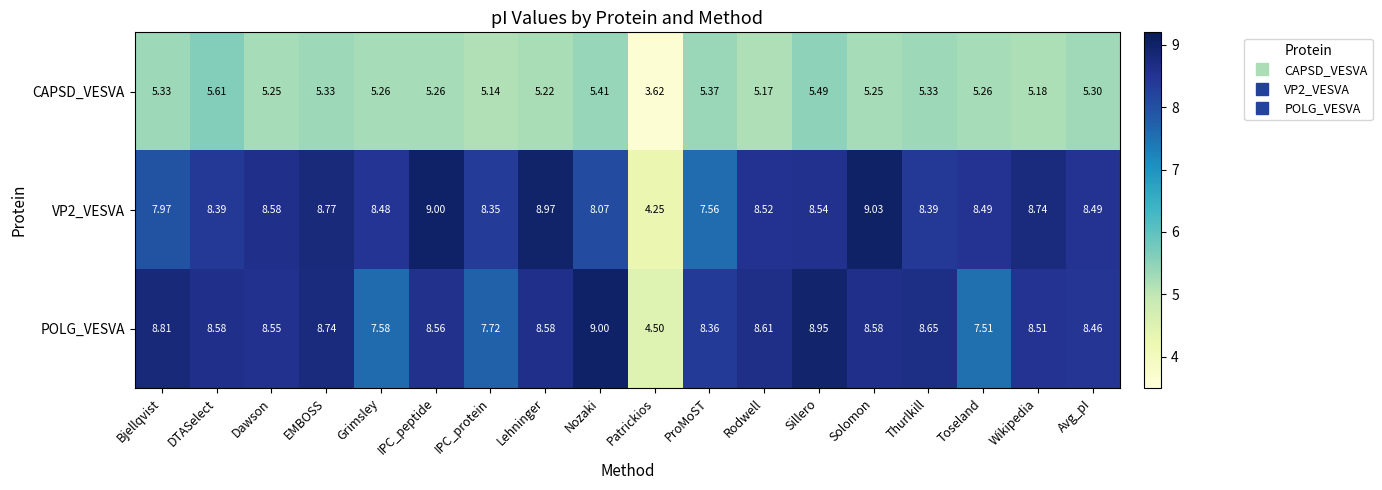

Between IPC_protein and Wikipedia, which series saw the biggest shift?

POLG_VESVA